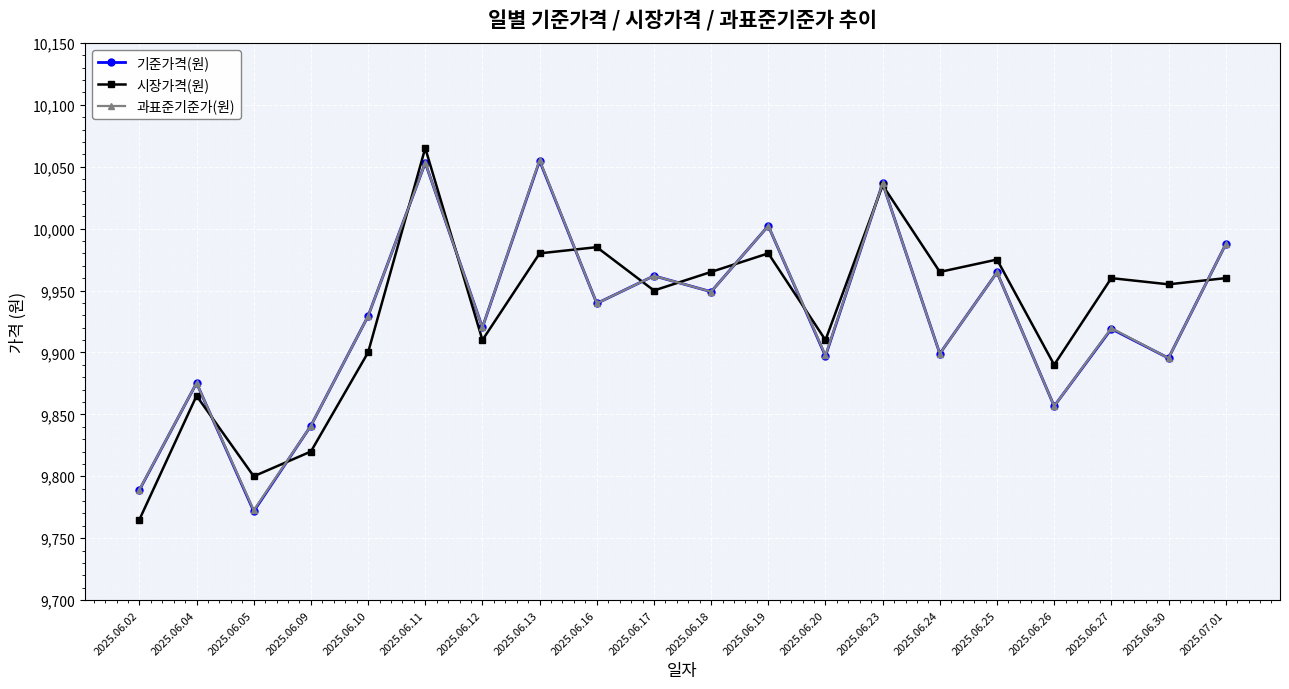

Which series ends up on top after the final intersection of 기준가격(원) and 시장가격(원)?

기준가격(원)